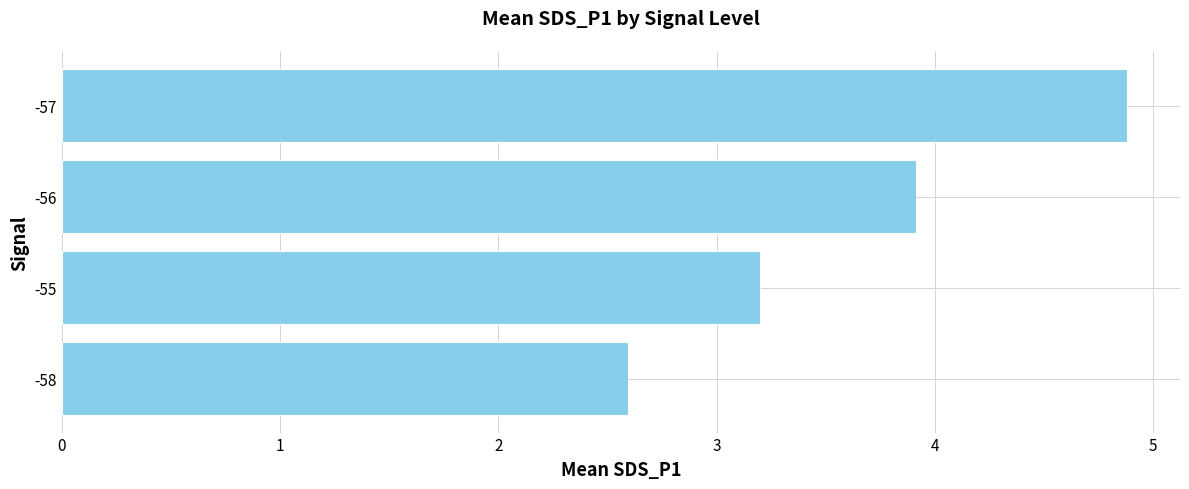

Reading bottom to top, transcribe all the data shown in this chart.

2.6	3.2	3.9	4.9